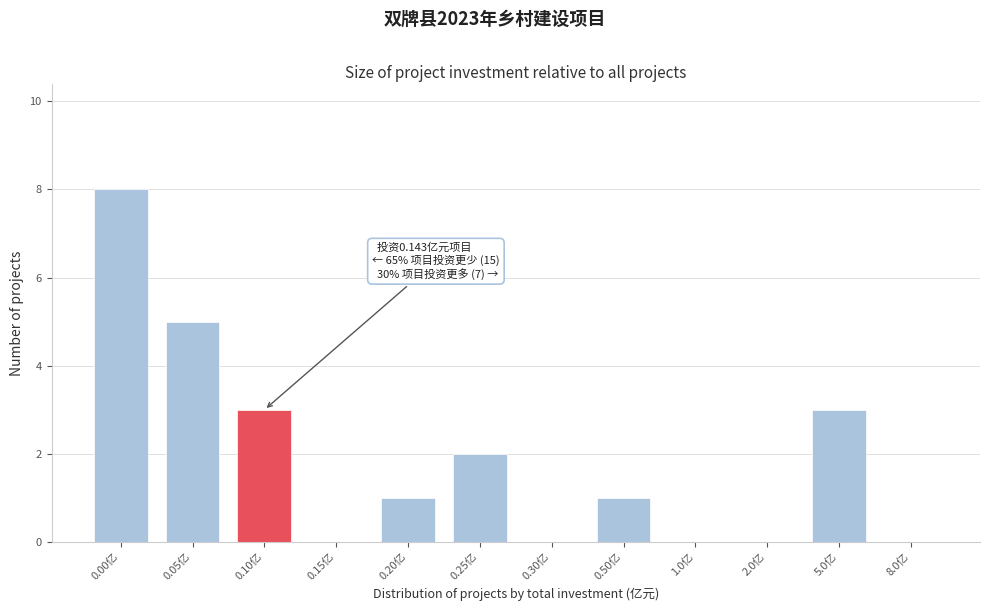

Reading left to right, list all the values displayed in this chart.

0.00亿=8	0.05亿=5	0.10亿=3	0.15亿=0	0.20亿=1	0.25亿=2	0.30亿=0	0.50亿=1	1.0亿=0	2.0亿=0	5.0亿=3	8.0亿=0